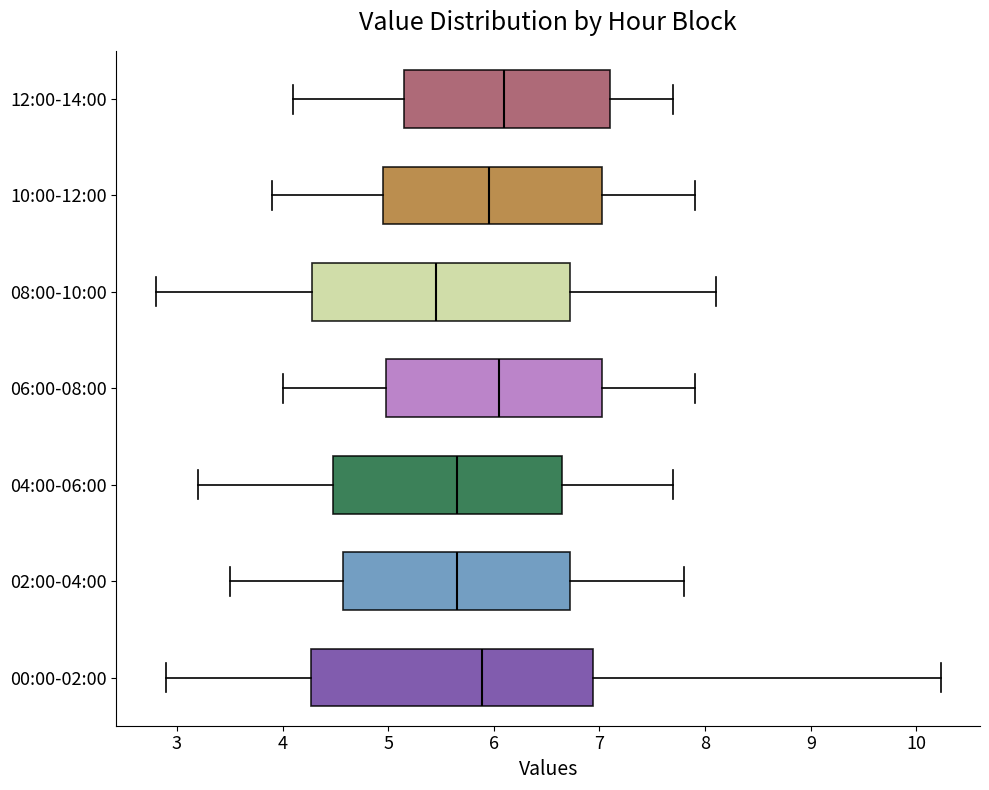

Reading bottom to top, transcribe this box plot: for each box, give where its median line is, the range the box spans, and where its two whiskers end, as read against the x-axis. The values are not printed on the chart, so give them approximately, as read against the axis.

00:00-02:00: median 5.9, box 4.3 to 6.9, whiskers 2.9 to 10.2
02:00-04:00: median 5.7, box 4.6 to 6.7, whiskers 3.5 to 7.8
04:00-06:00: median 5.7, box 4.5 to 6.7, whiskers 3.2 to 7.7
06:00-08:00: median 6.1, box 5.0 to 7.0, whiskers 4.0 to 7.9
08:00-10:00: median 5.5, box 4.3 to 6.7, whiskers 2.8 to 8.1
10:00-12:00: median 6.0, box 5.0 to 7.0, whiskers 3.9 to 7.9
12:00-14:00: median 6.1, box 5.2 to 7.1, whiskers 4.1 to 7.7